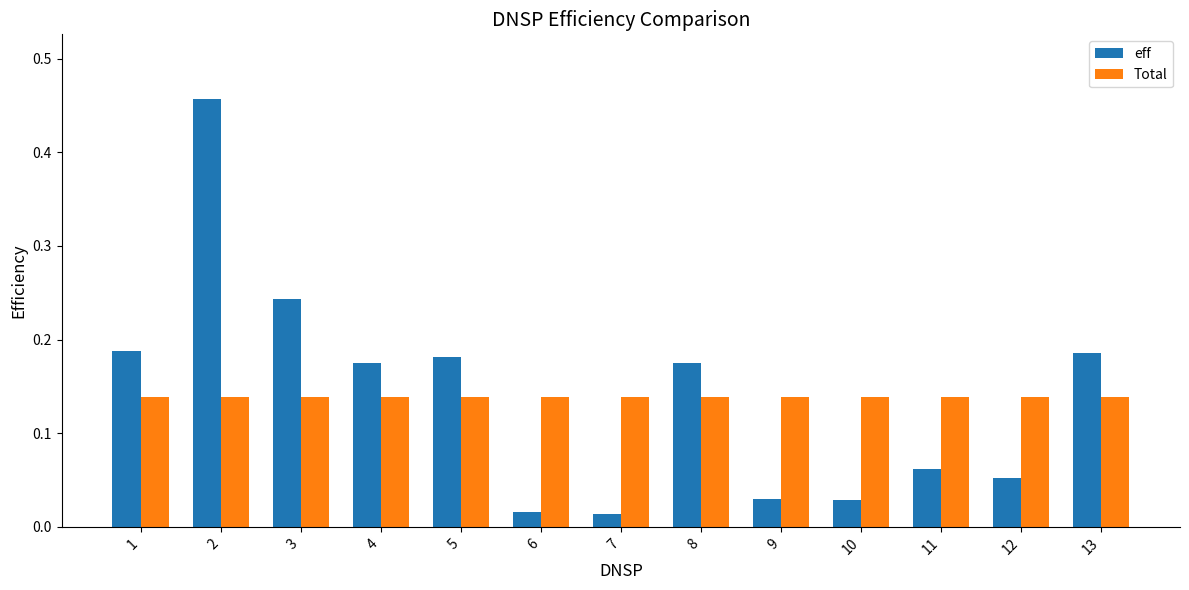

Which series has the widest spread of values?

eff